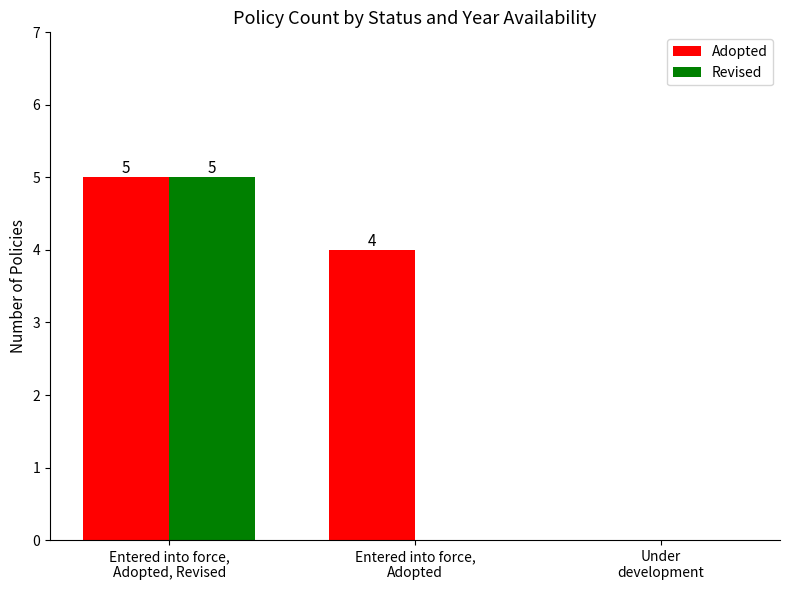

Which series has the largest total across all categories?

Adopted